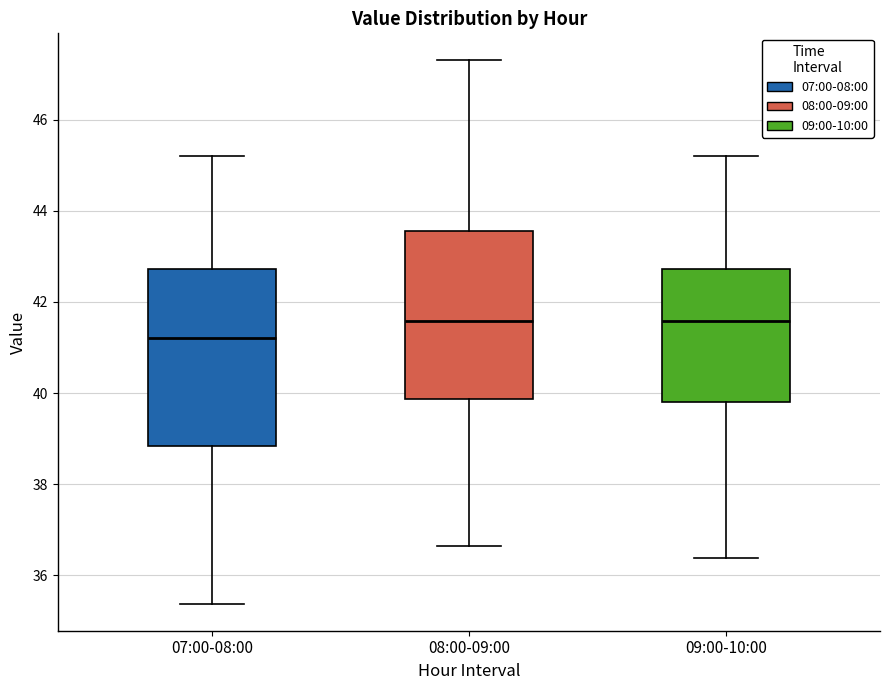

Where does the lower whisker of the box for 09:00-10:00 end on the y-axis? The values are not printed on the chart, so give them approximately, as read against the axis.

36.4